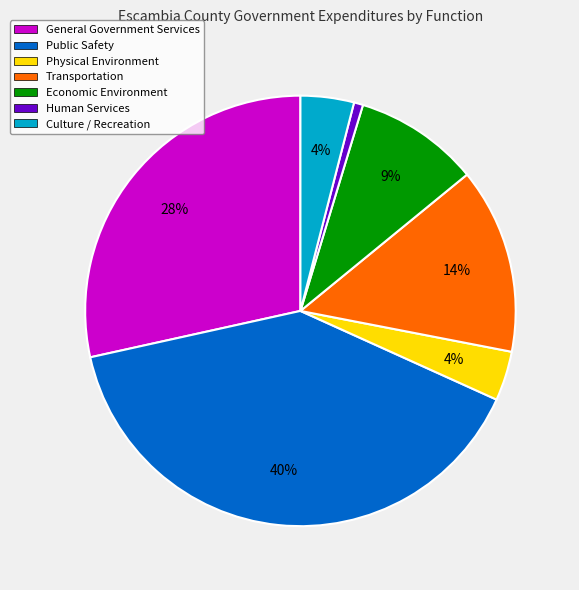

Count the number of slices in the pie.

7